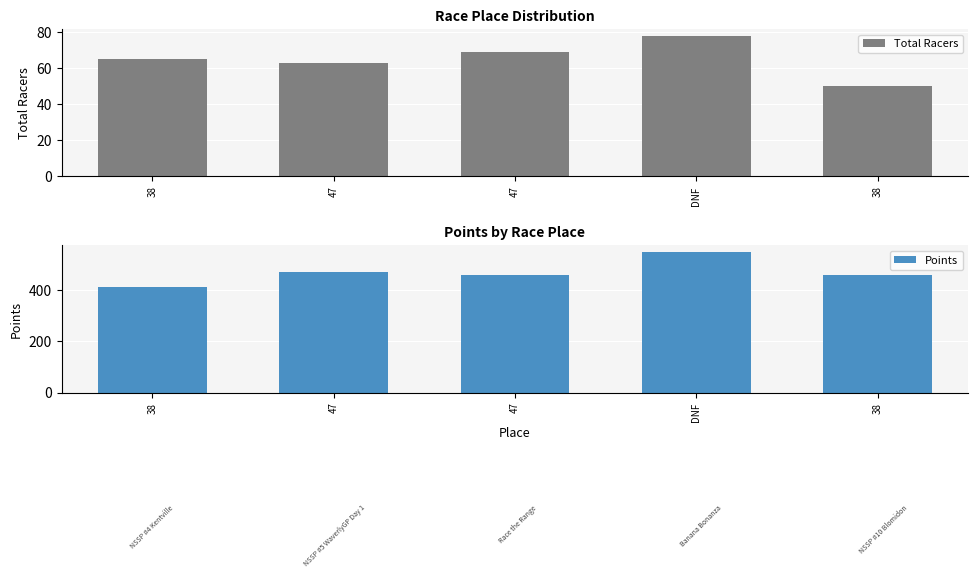

Does the chart contain any negative values?

No